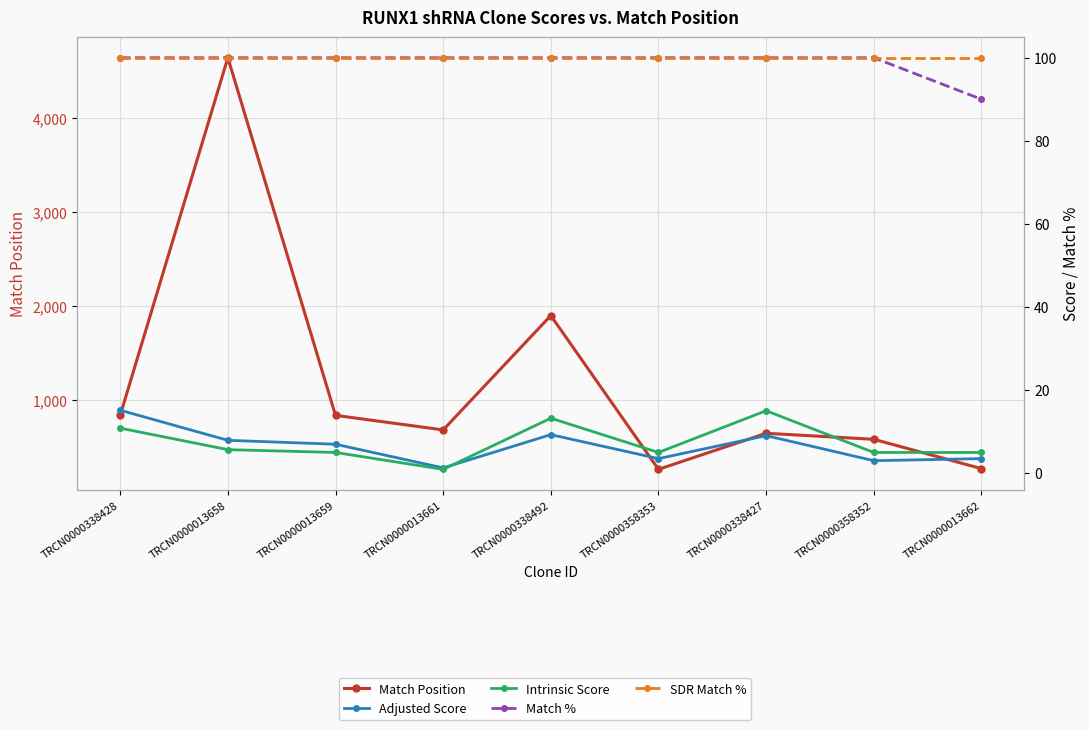

True or false: Match % has a value of 176.2 at TRCN0000338492.

False